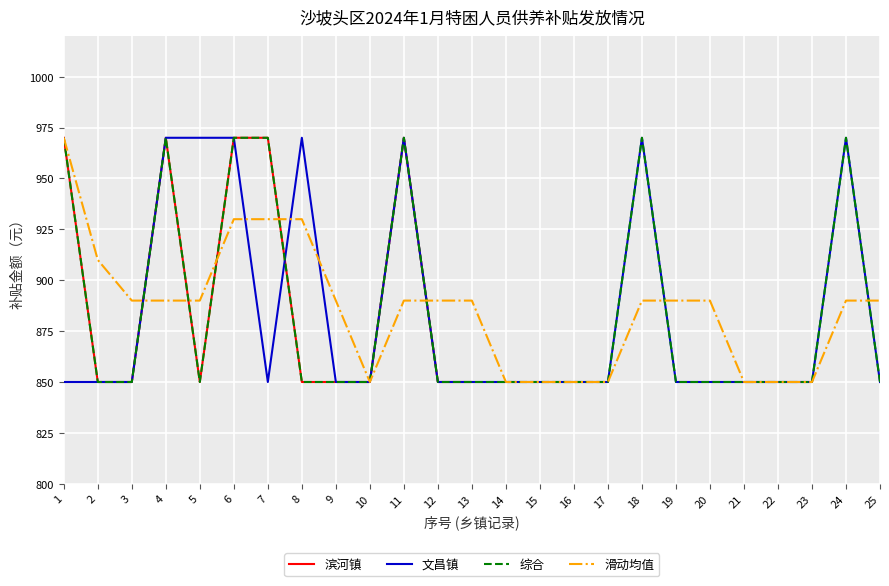

What is the sum of the 滑动均值 values at 19 and 22?

1740